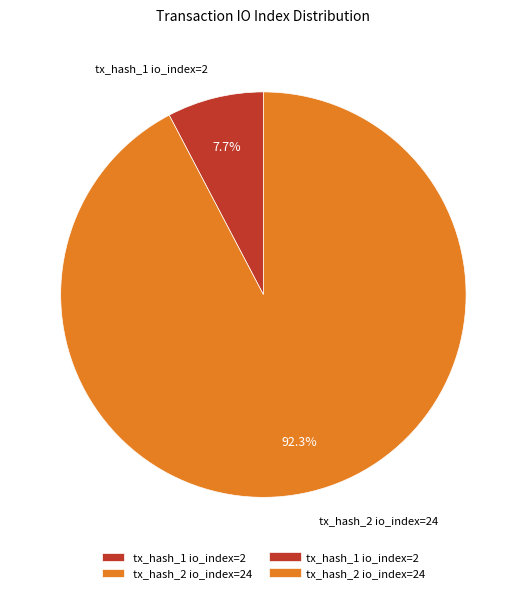

To the nearest percent, what percentage of the pie is tx_hash_2 io_index=24?

92%